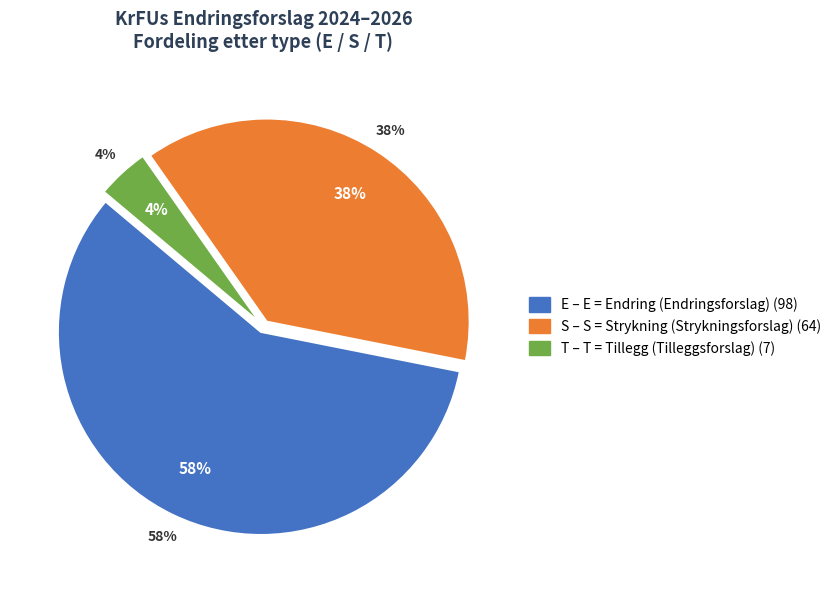

True or false: S accounts for 38% of the total.

True